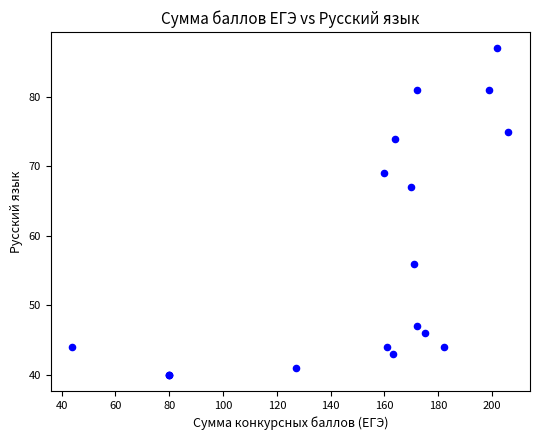

What Y value in the scatter plot is closest to 63?

67